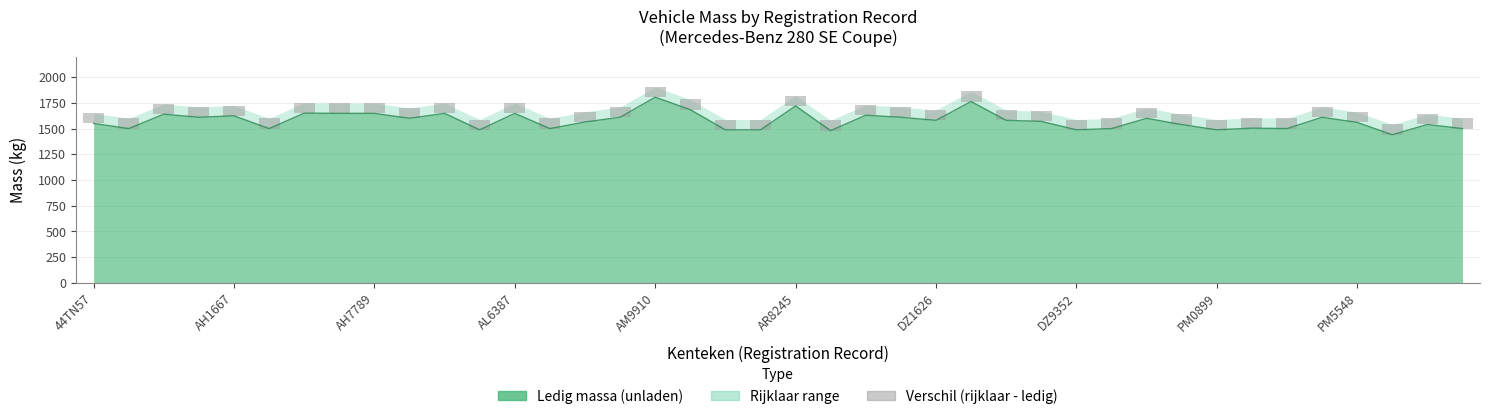

What is the change in value from AL6962 to DR2719?

+46